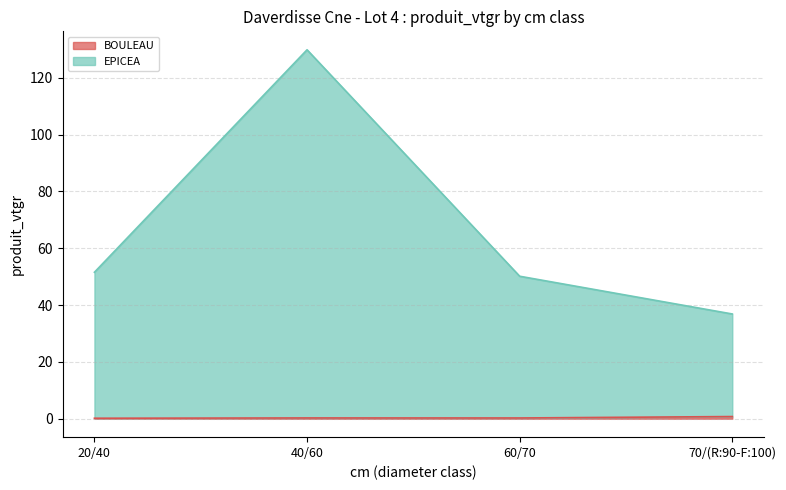

True or false: BOULEAU has a value of 0.2 at 20/40.

True